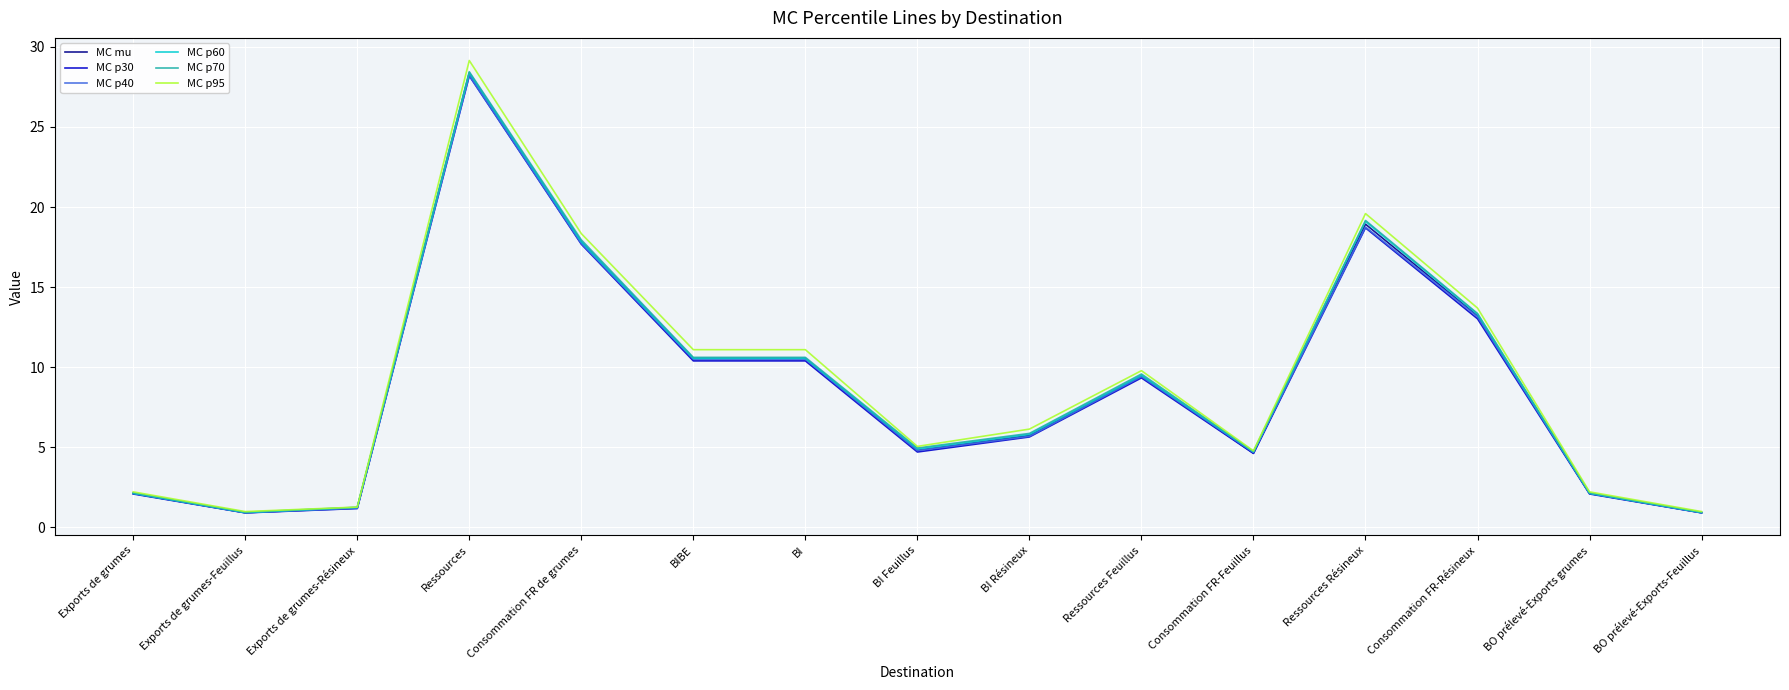

Is it true that MC p60 equals 9.5 at Ressources Feuillus?

True